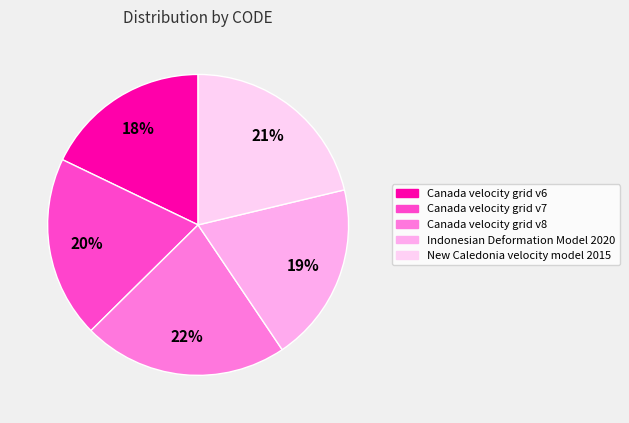

Which has a higher value, New Caledonia velocity model 2015 or Canada velocity grid v6?

New Caledonia velocity model 2015